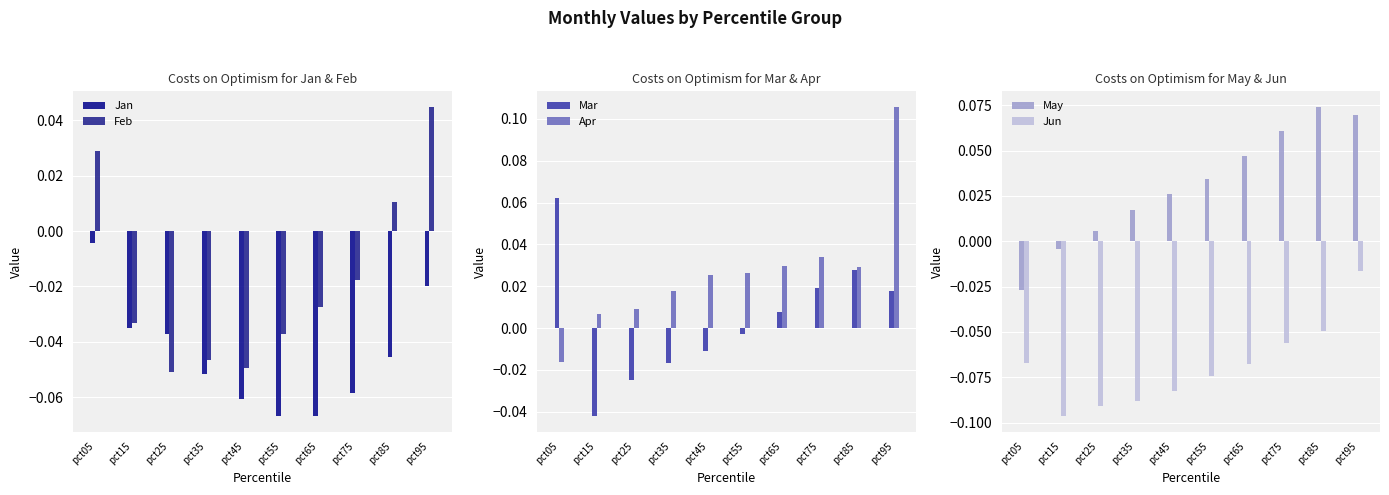

Which has a higher value, pct25 or pct05?

pct05